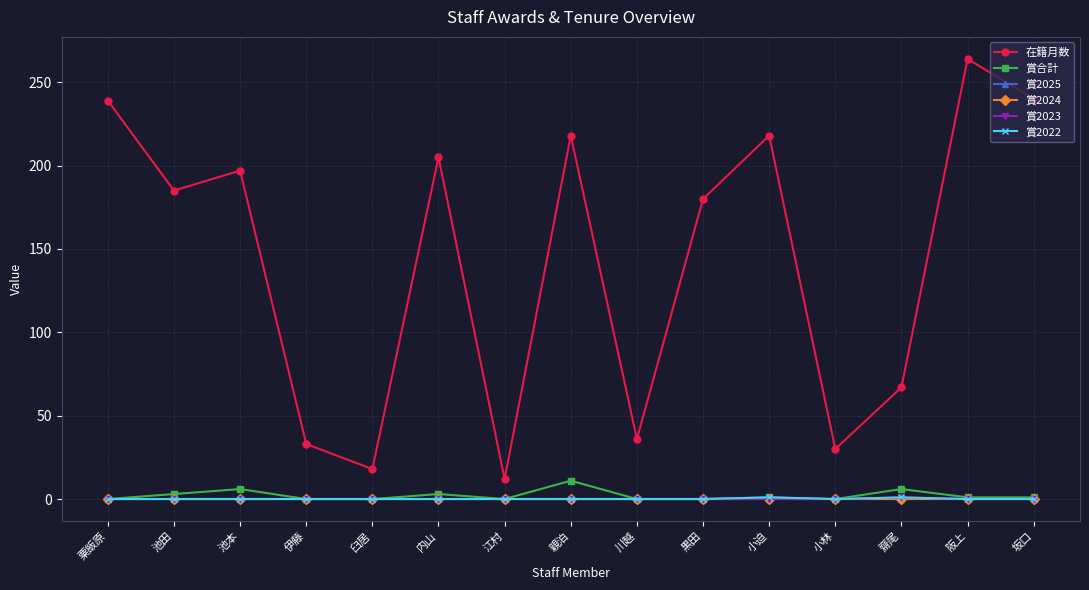

Does the chart have visible grid lines?

Yes